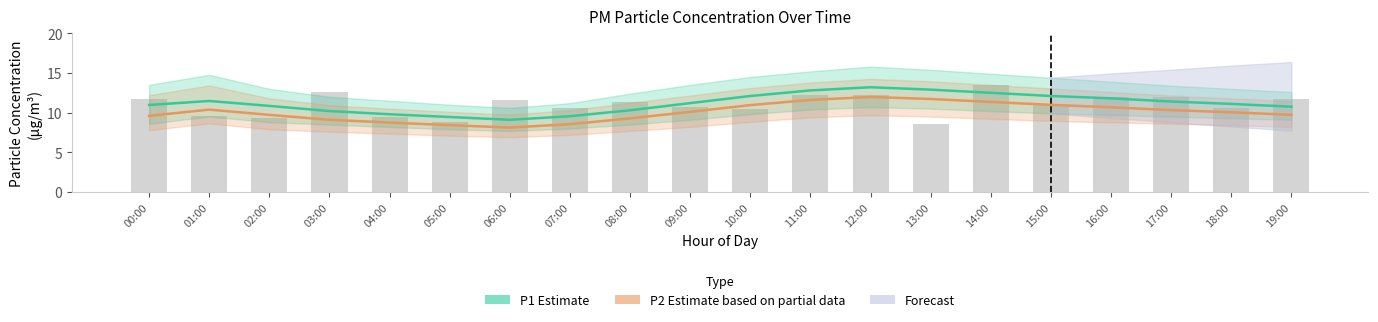

What is the difference between the maximum and minimum values in the P1 Estimate series?

4.1